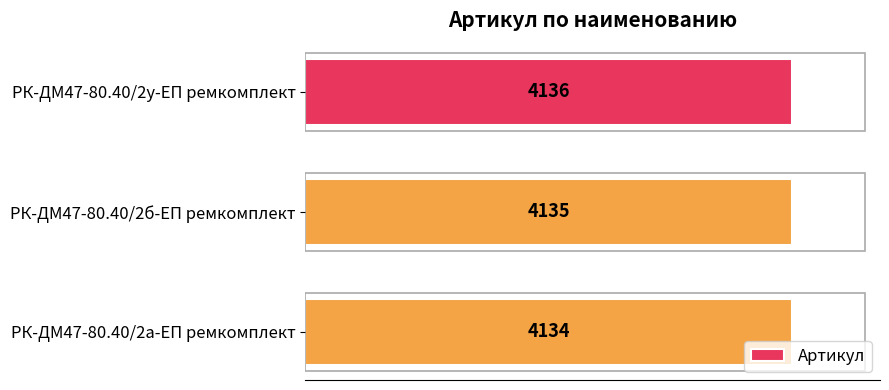

Reading top to bottom, extract all data points from this chart.

РК-ДМ47-80.40/2у-ЕП ремкомплект=4136	РК-ДМ47-80.40/2б-ЕП ремкомплект=4135	РК-ДМ47-80.40/2а-ЕП ремкомплект=4134